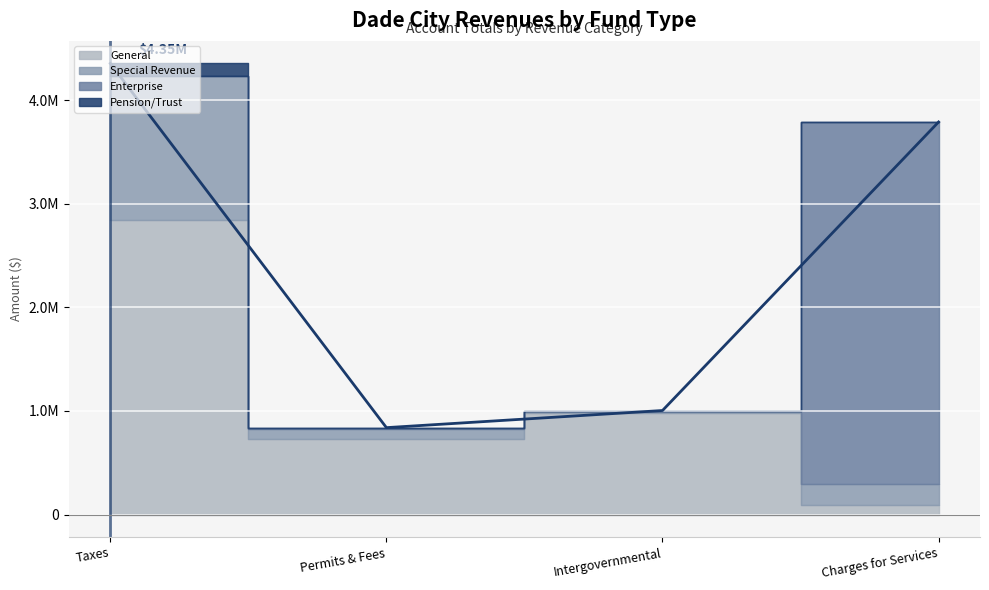

At which label does Special Revenue reach its peak?

Taxes